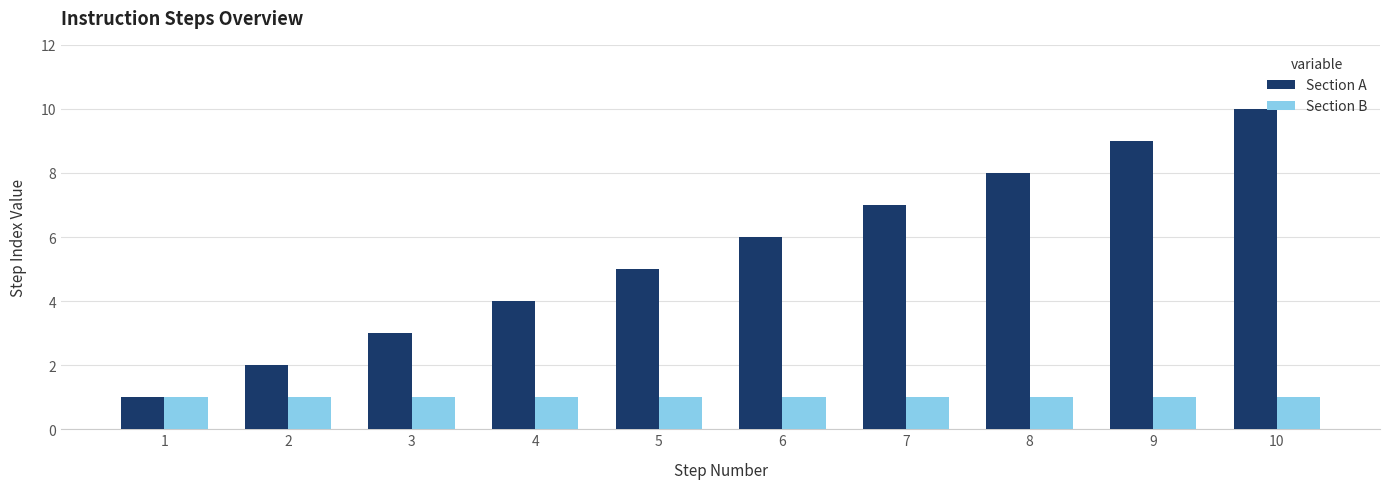

How many categories are shown in the chart?

10